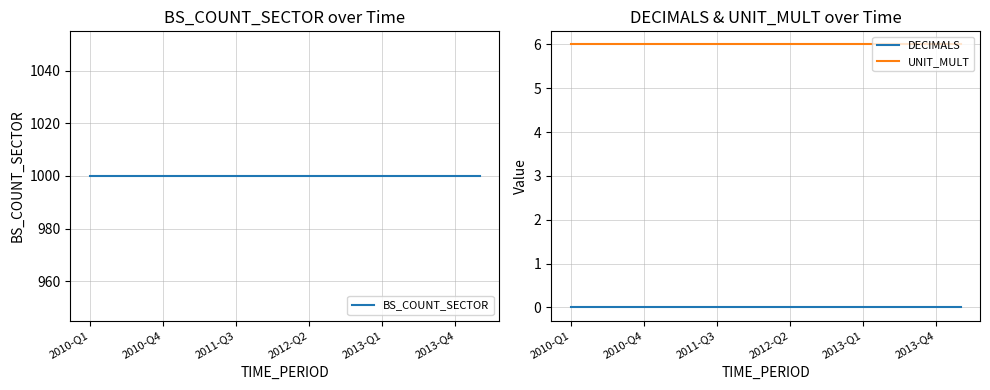

True or false: DECIMALS and UNIT_MULT cross at least once.

False